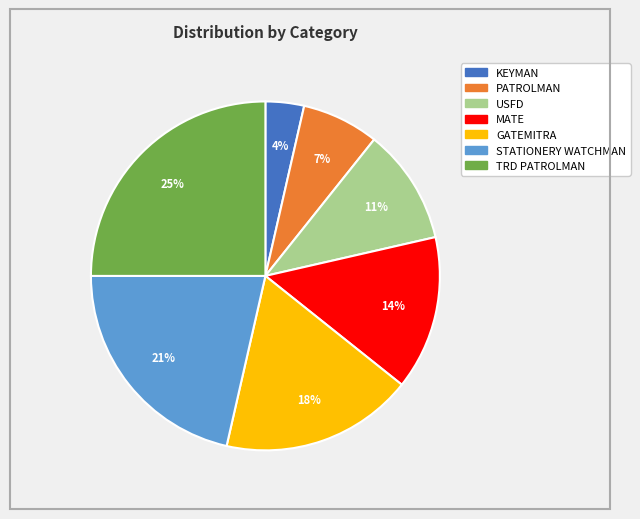

The STATIONERY WATCHMAN slice represents 21% of the pie. True or false?

True